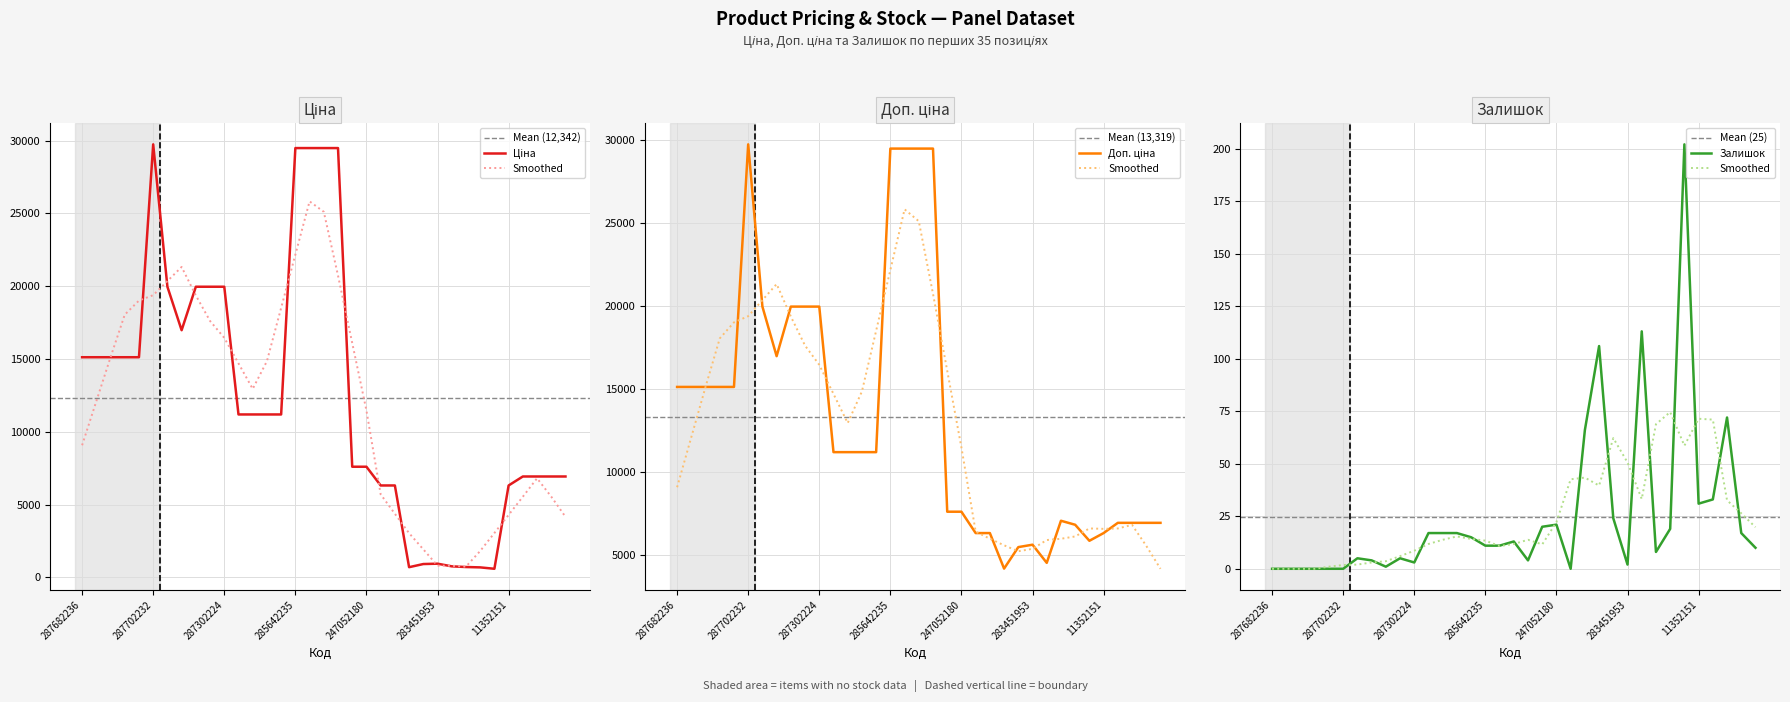

Reading left to right, what are all the values shown in this chart?

Ціна: 15120.0	15120.0	15120.0	15120.0	15120.0	29747.2	19964.2	16976.3	19964.2	19964.2	19964.2	11188.2	11188.2	11188.2	11188.2	29491.5	29491.5	29491.5	29491.5	7596.5	7596.5	6308.8	6308.8	694.3	910.4	934.5	752.2	705.1	681.0	584.4	6308.8	6925.7	6925.7	6925.7	6925.7
Доп. ціна: 15120.0	15120.0	15120.0	15120.0	15120.0	29747.2	19964.2	16976.3	19964.2	19964.2	19964.2	11188.2	11188.2	11188.2	11188.2	29491.5	29491.5	29491.5	29491.5	7596.5	7596.5	6308.8	6308.8	4165.6	5462.3	5607.2	4513.3	7051.3	6809.8	5843.9	6308.8	6925.7	6925.7	6925.7	6925.7
Залишок: 0.0	0.0	0.0	0.0	0.0	0.0	5.0	4.0	1.0	5.0	3.0	17.0	17.0	17.0	15.0	11.0	11.0	13.0	4.0	20.0	21.0	0.0	66.0	106.0	24.0	2.0	113.0	8.0	19.0	202.0	31.0	33.0	72.0	17.0	10.0